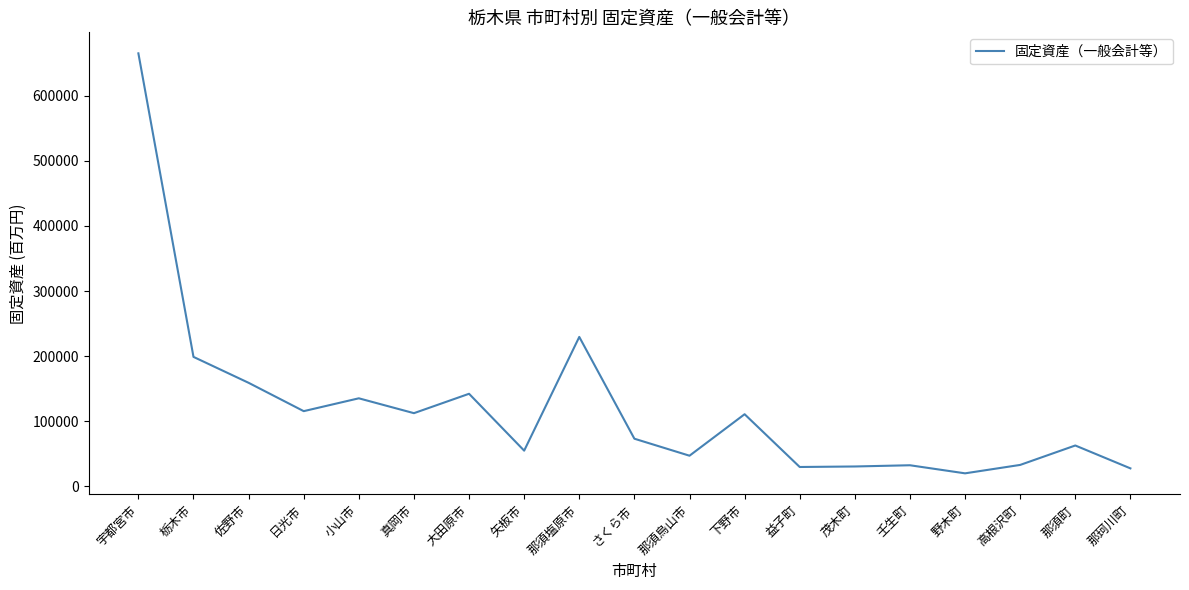

What is the difference between the maximum and minimum values?

644942